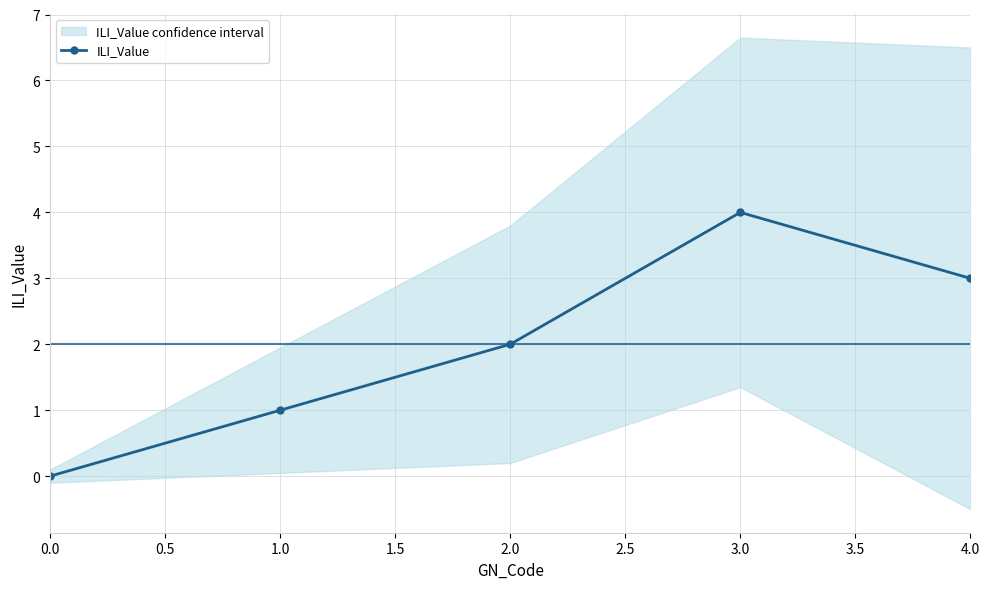

Rank the categories by ILI_Value value from lowest to highest.

0.0, 1.0, 2.0, 4.0, 3.0